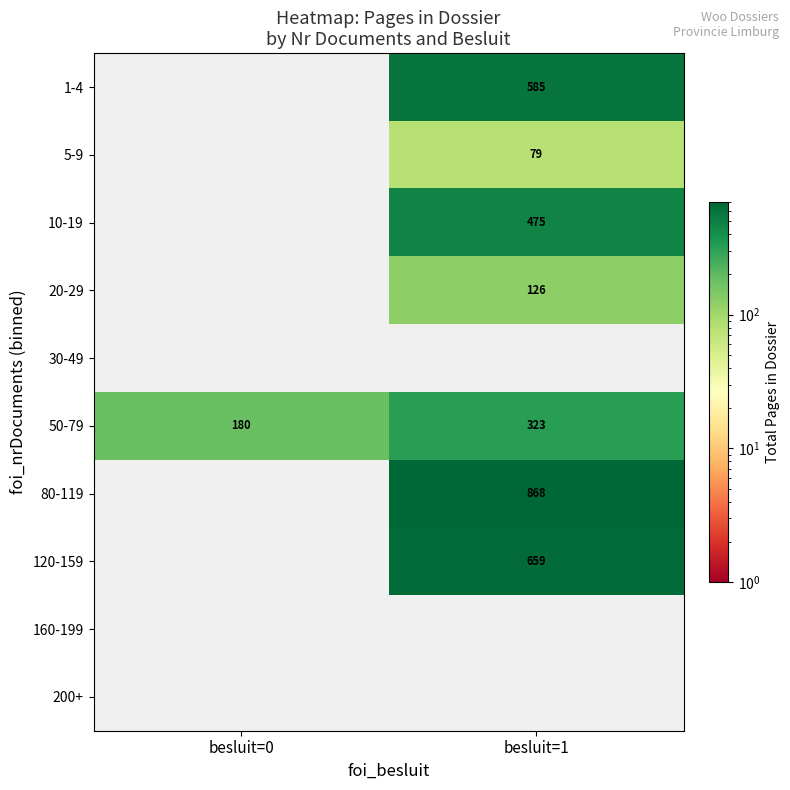

What is the maximum value shown in the chart?

868.0